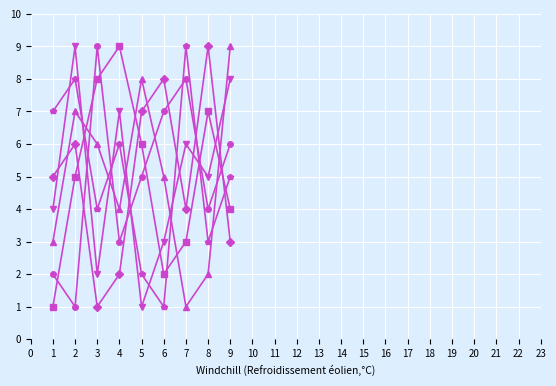

What is the maximum value shown in the chart?

9